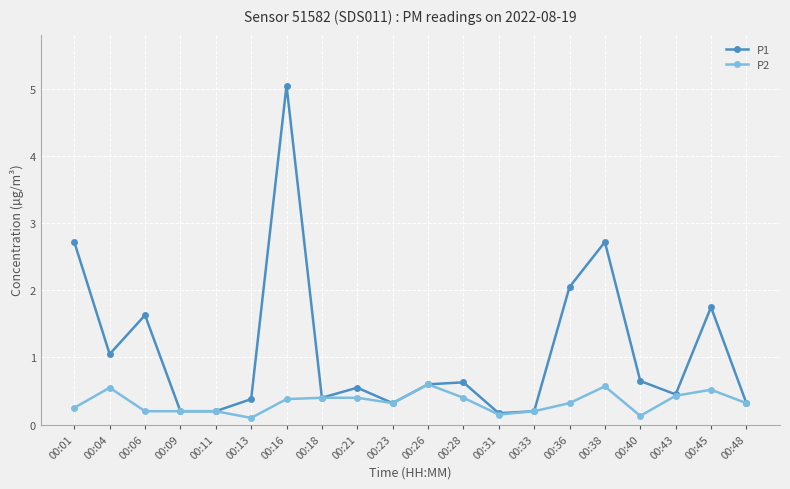

True or false: P1 has more than 1 interior local peaks.

True